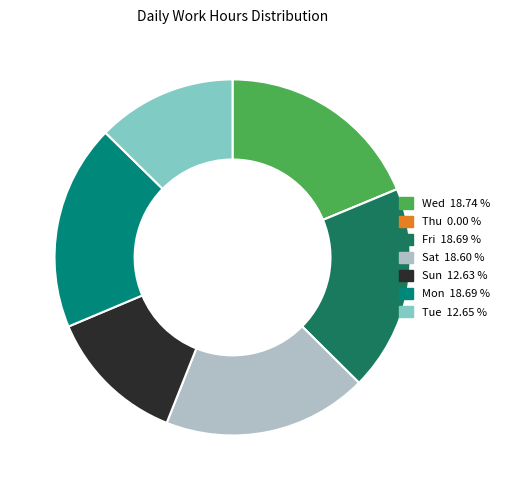

Does Sat account for over 50% of the chart?

No